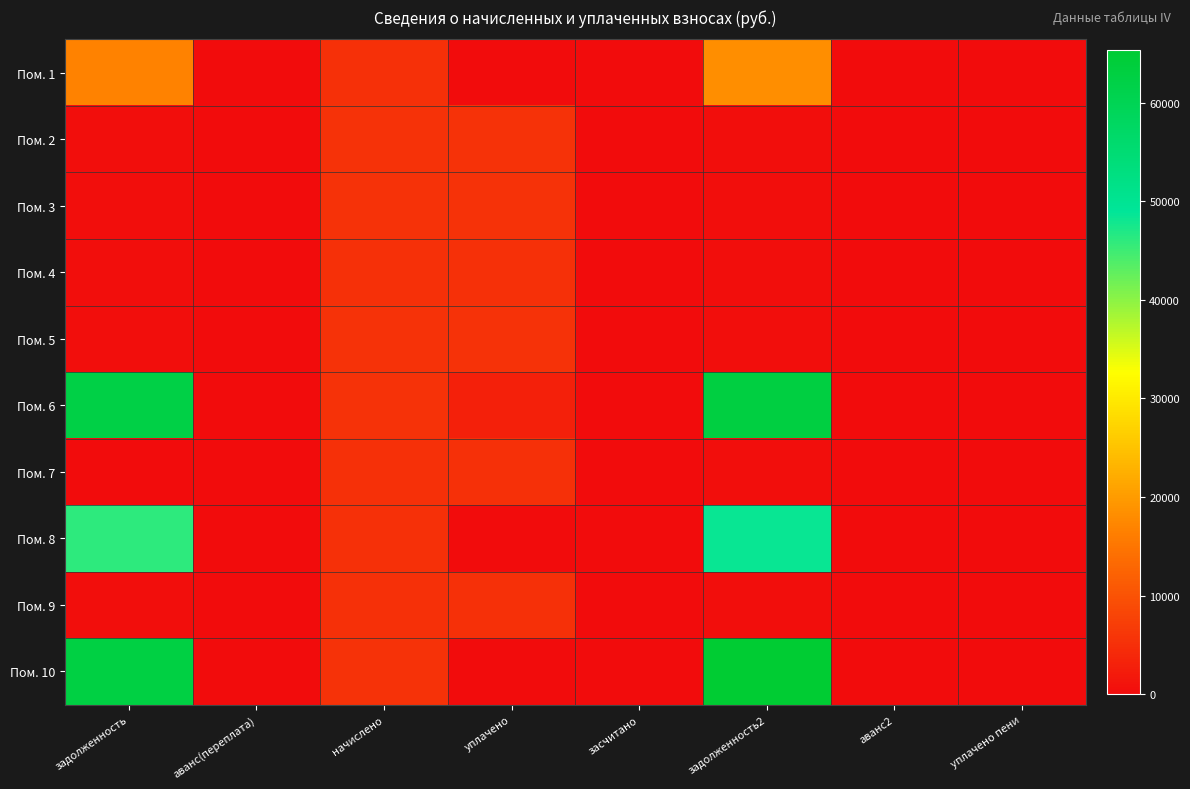

Which series has the largest total across all categories?

Пом. 6